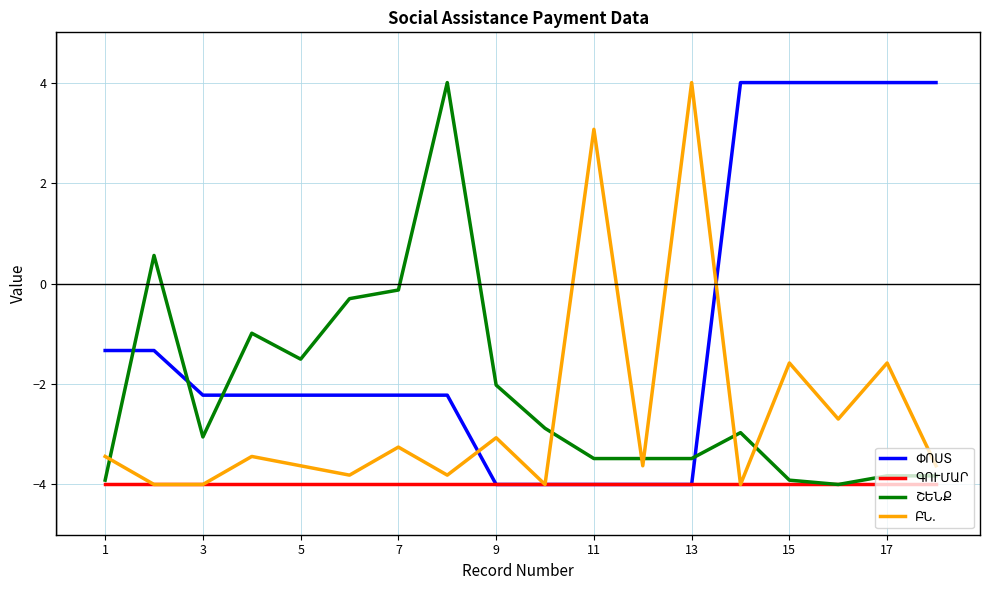

What is the smallest value displayed?

-4.0